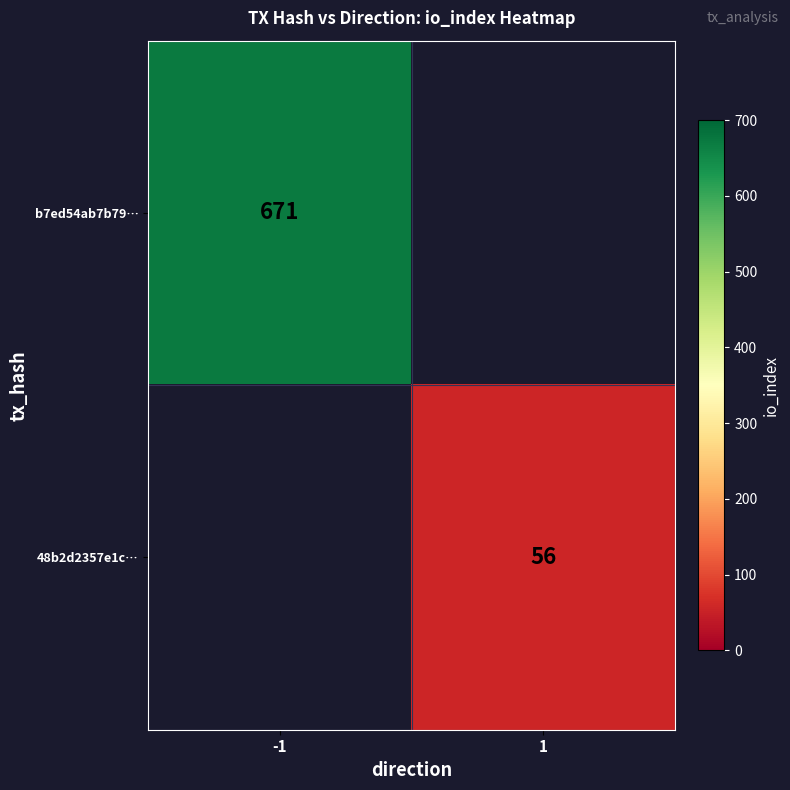

At how many categories does at least one series exceed 625?

1